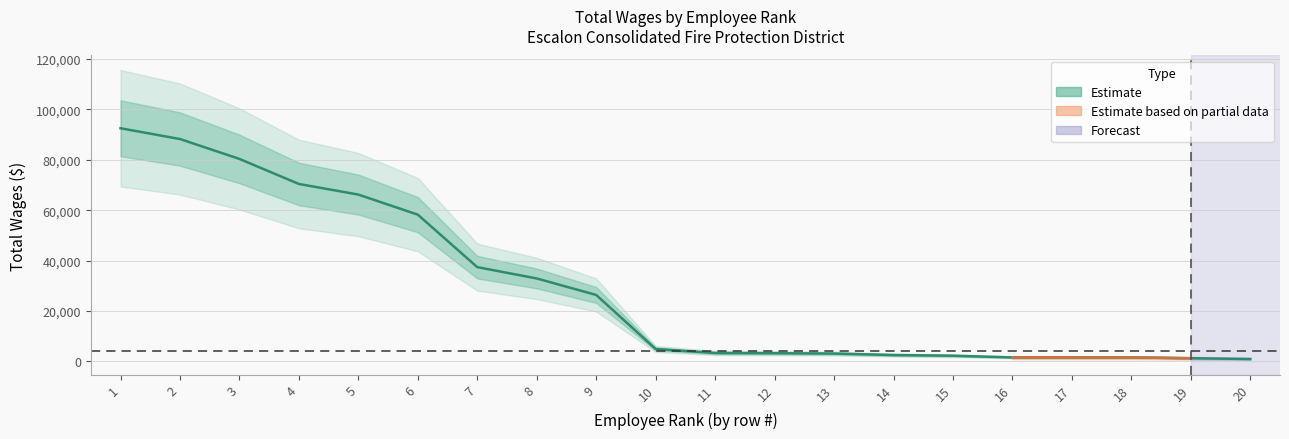

List the labels in order of value, largest first.

1, 2, 3, 4, 5, 6, 7, 8, 9, 10, 11, 12, 13, 14, 15, 16, 17, 18, 19, 20